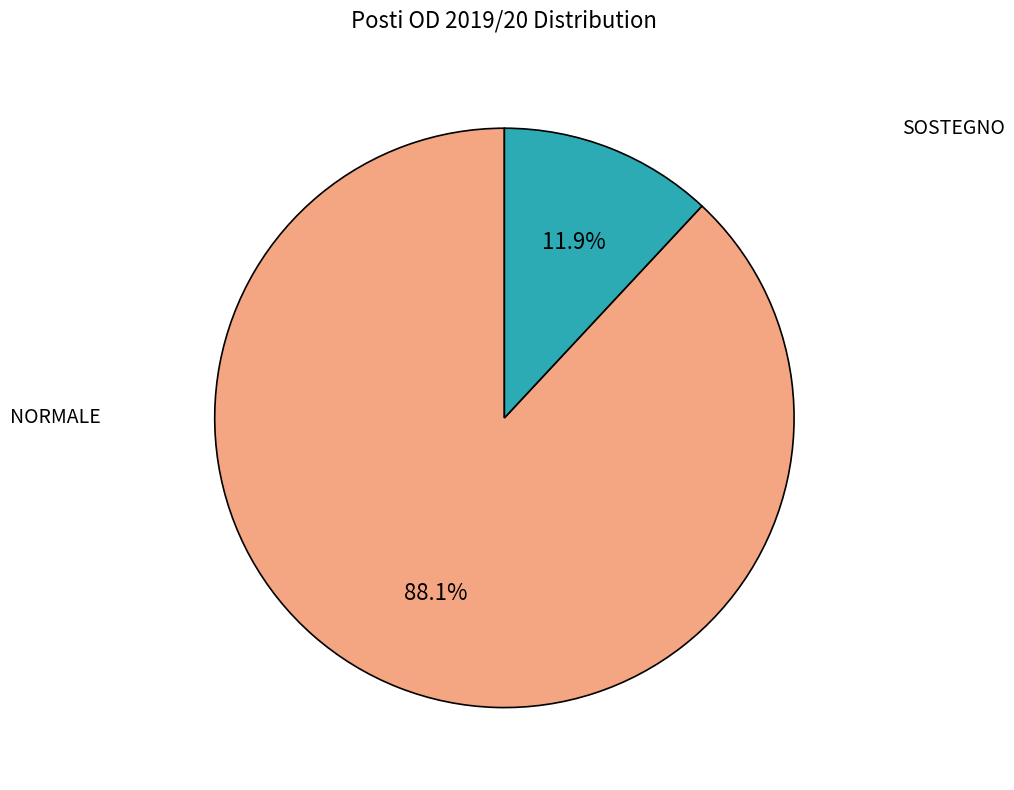

Is there a majority slice in this chart?

Yes